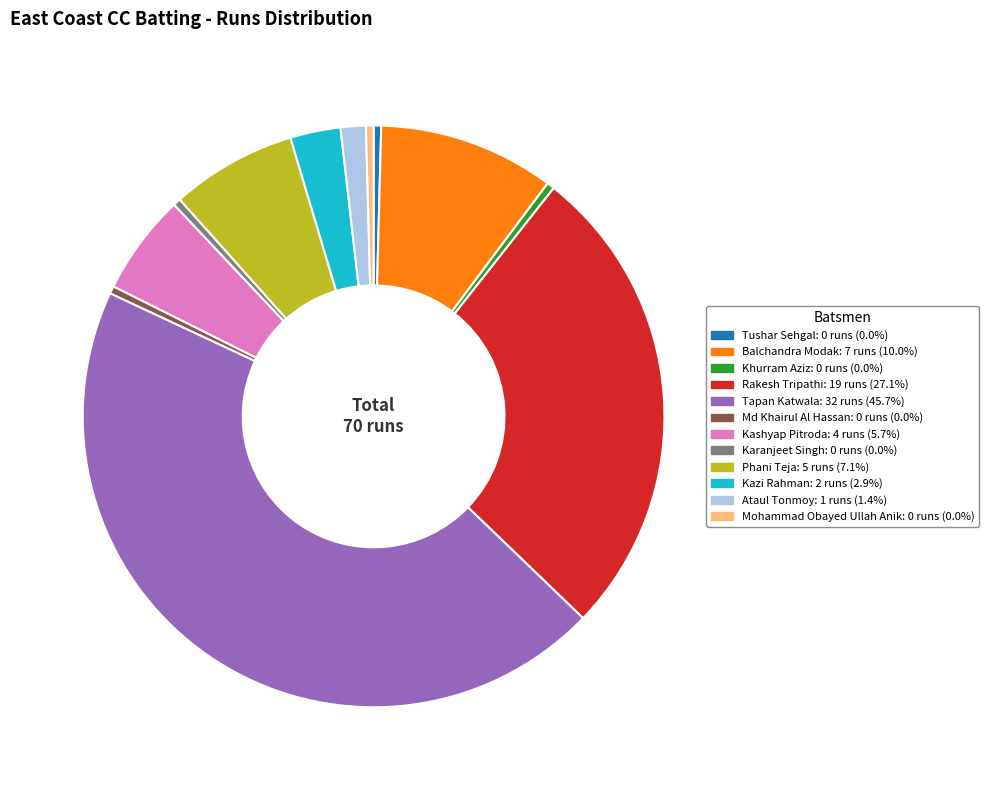

Count the number of slices in the pie.

12